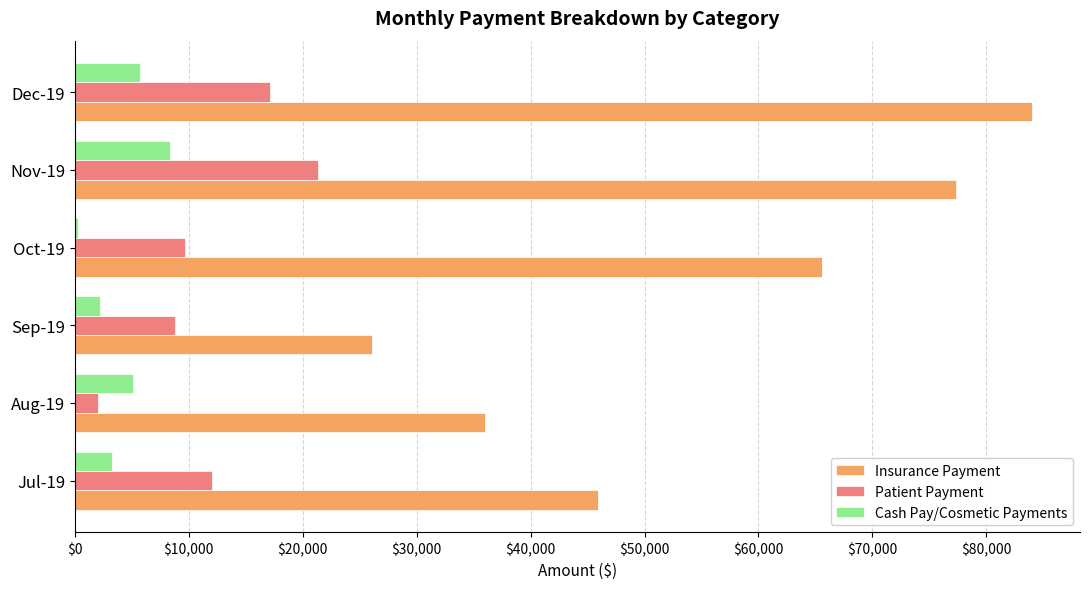

How many series are shown in this chart?

3